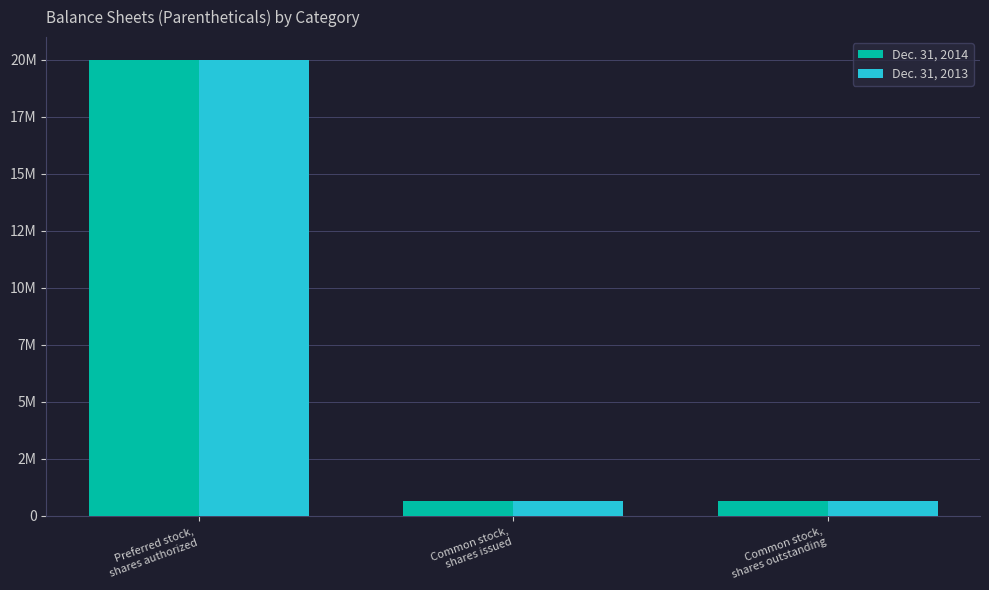

What are all the series names shown in the legend?

Dec. 31, 2014, Dec. 31, 2013